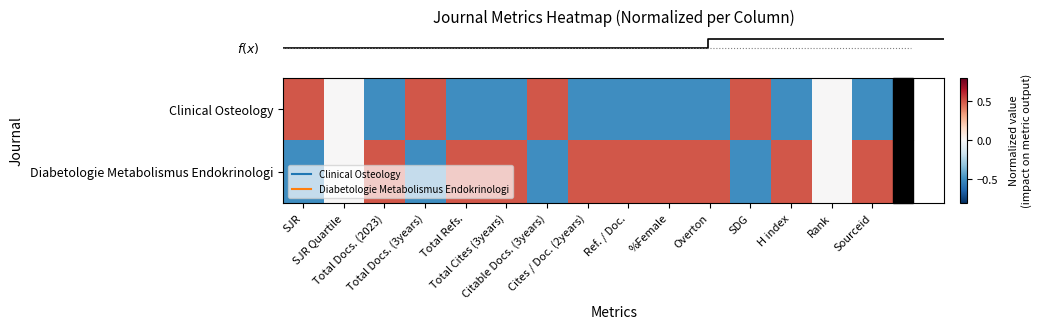

At which category does the chart reach its minimum across all series?

Total Cites (3years)